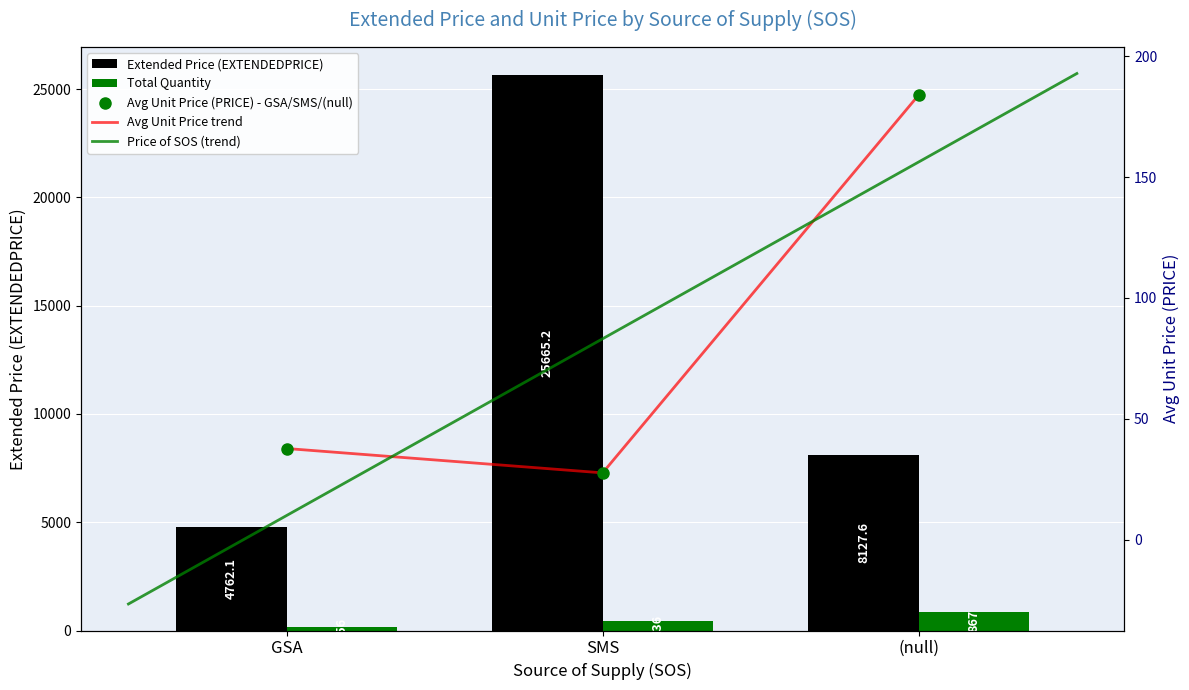

At which label does the data first exceed 8127?

SMS